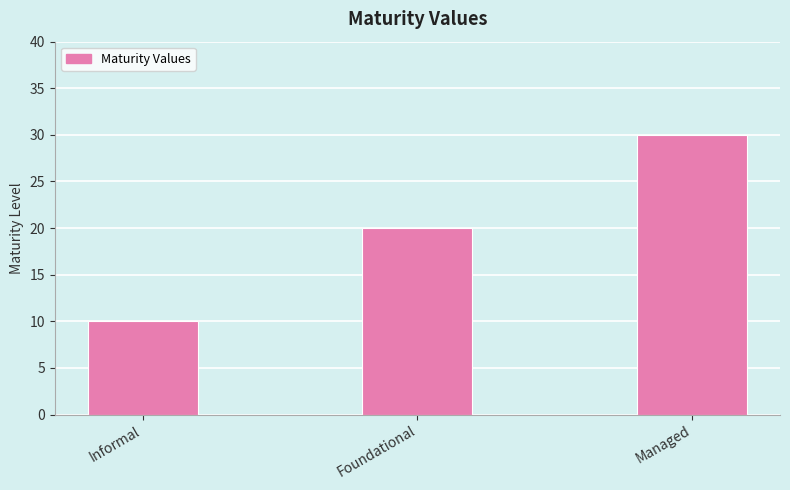

Reading right to left, extract all data points from this chart.

30	20	10